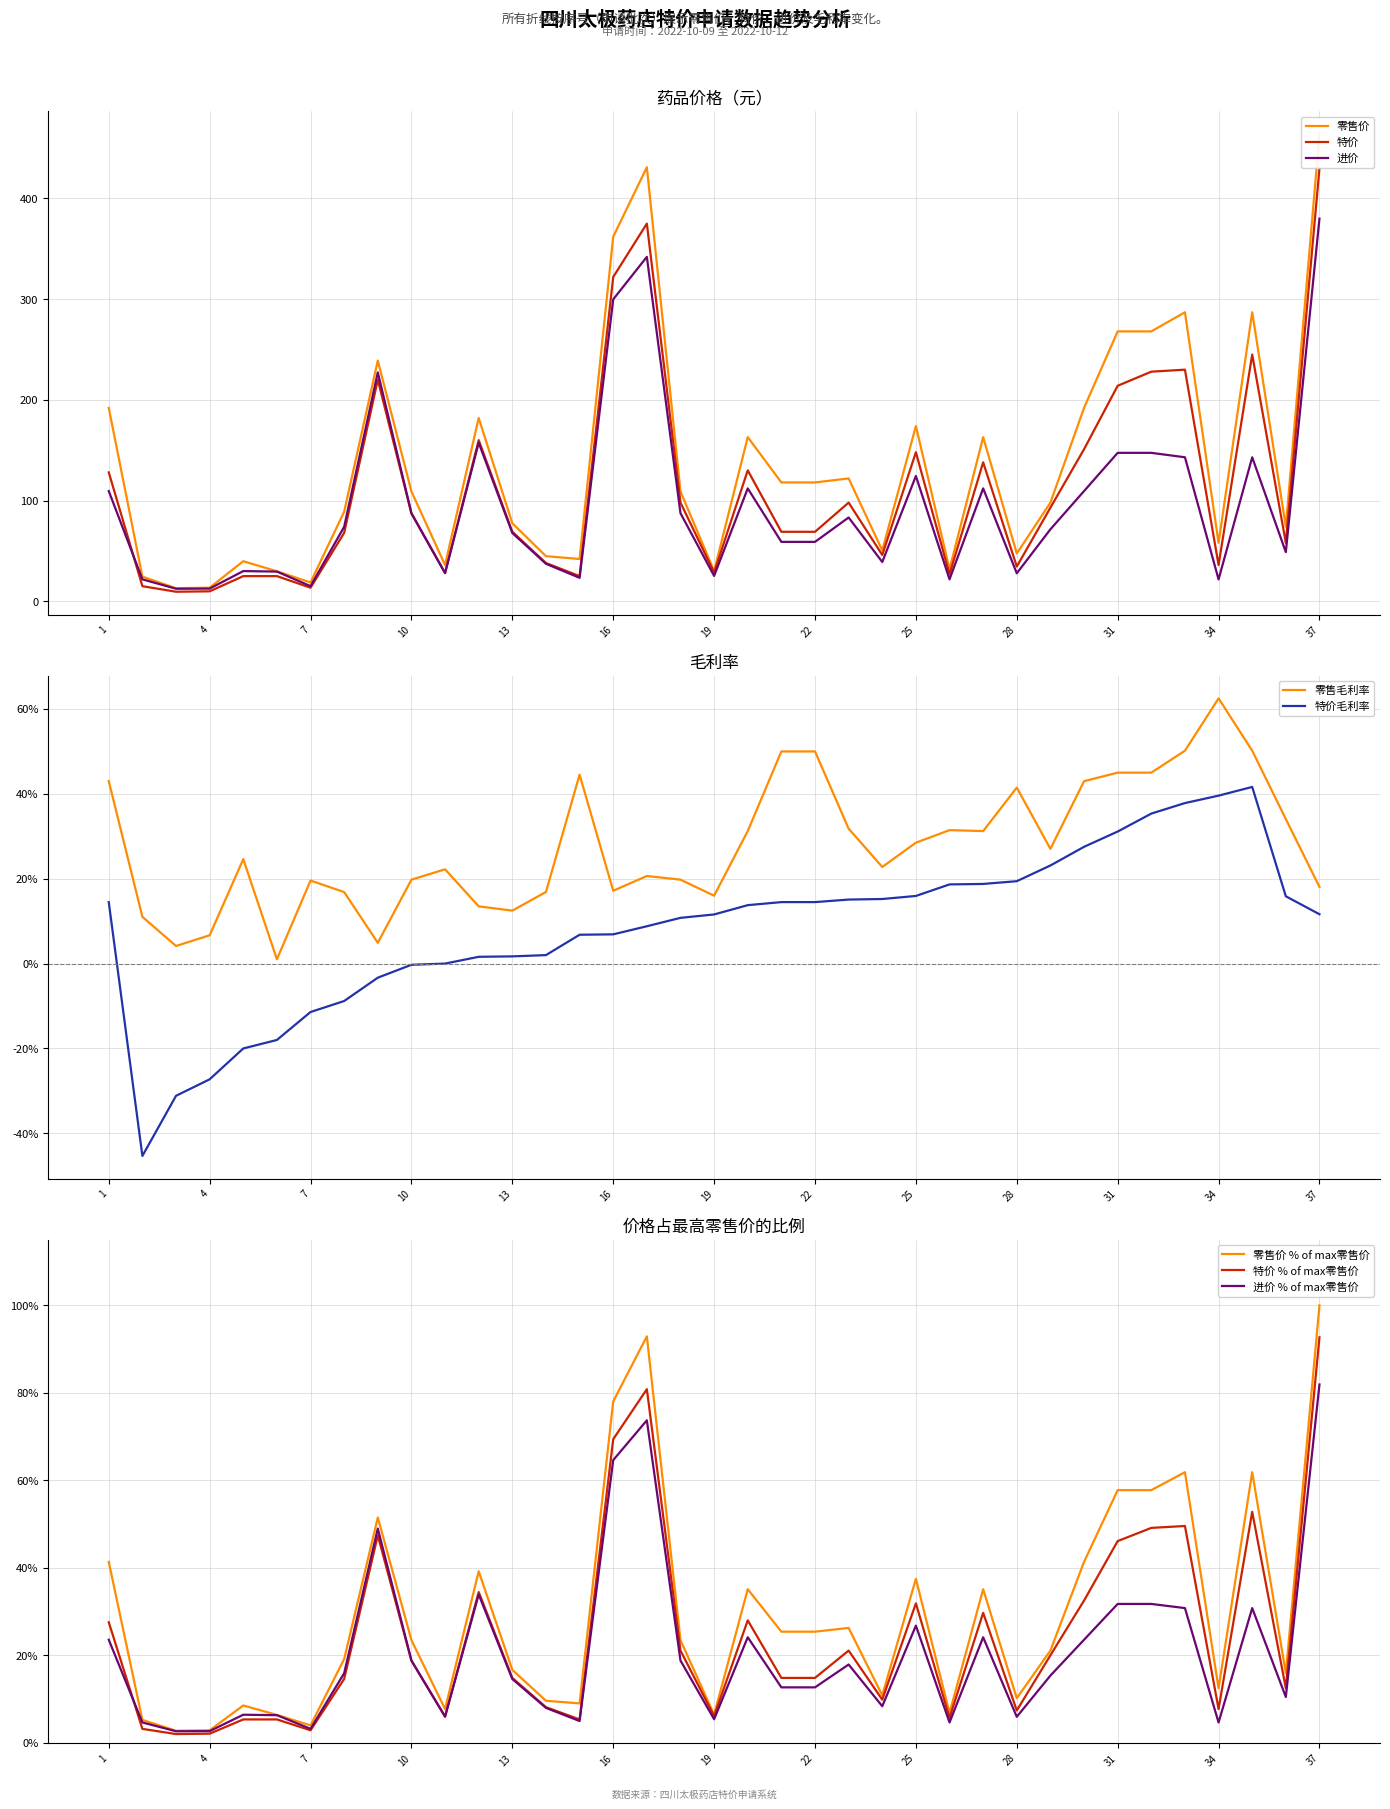

The 零售价 series shows 728.8 at 37. True or false?

False